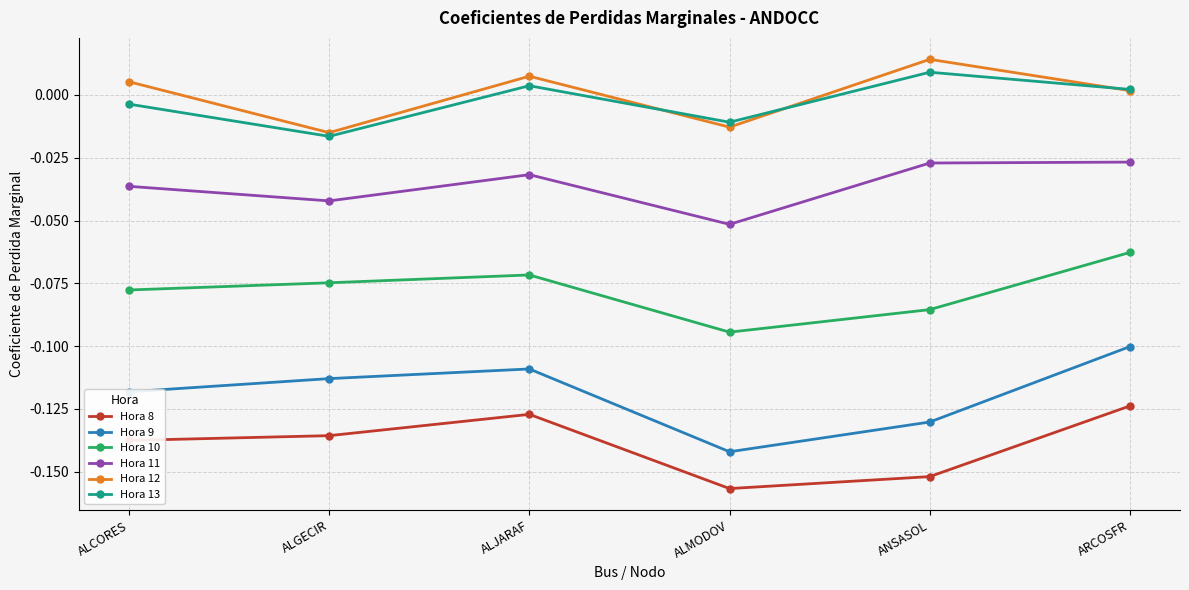

What position from the right is ARCOSFR?

1